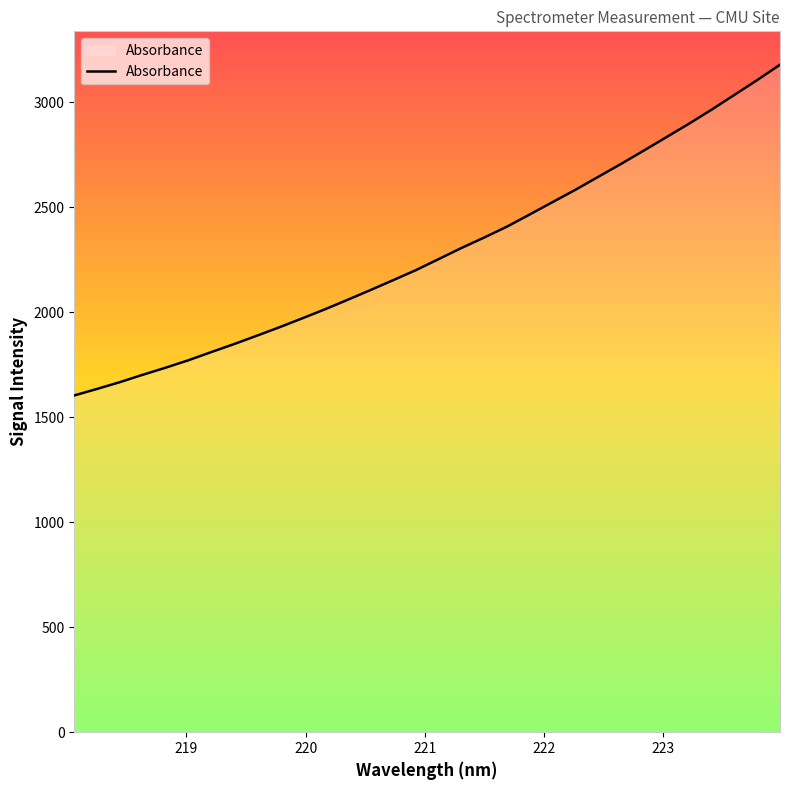

What is the greatest value displayed?

3177.6